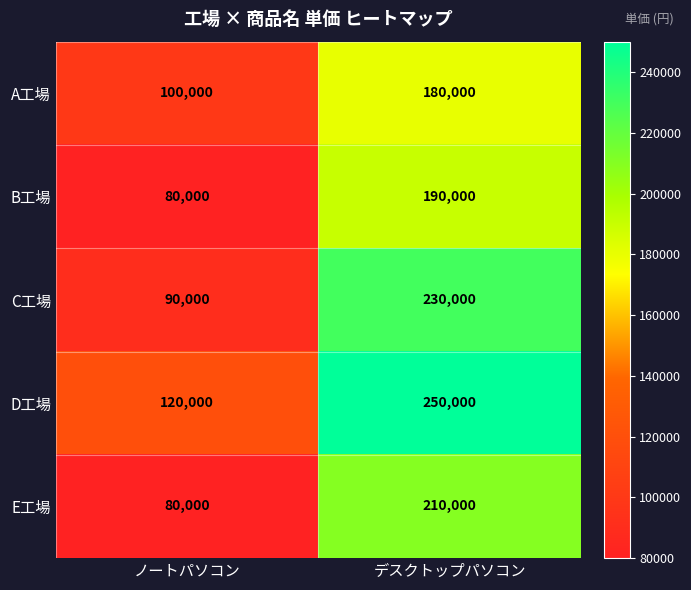

Reading right to left, extract all data points from this chart.

A工場: 180000	100000
B工場: 190000	80000
C工場: 230000	90000
D工場: 250000	120000
E工場: 210000	80000